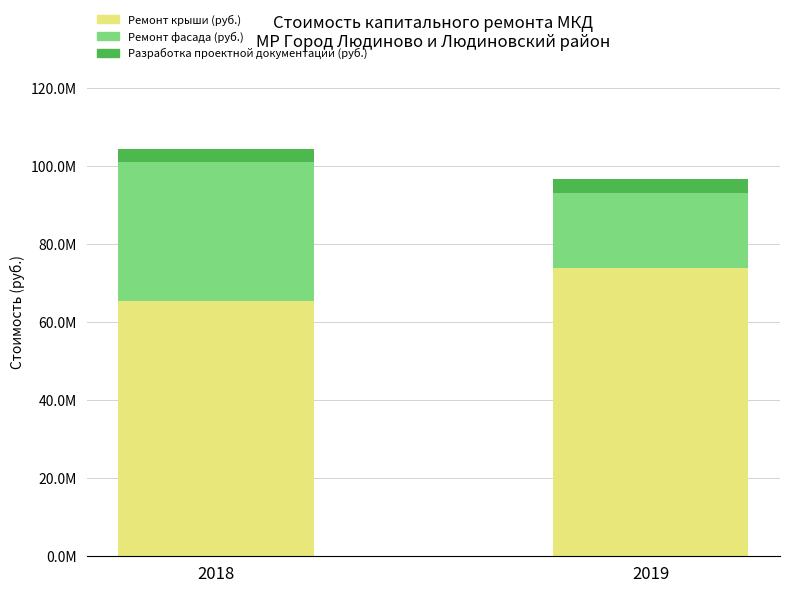

What is the difference between the Ремонт крыши (руб.) values at 2018 and 2019?

8490120.8